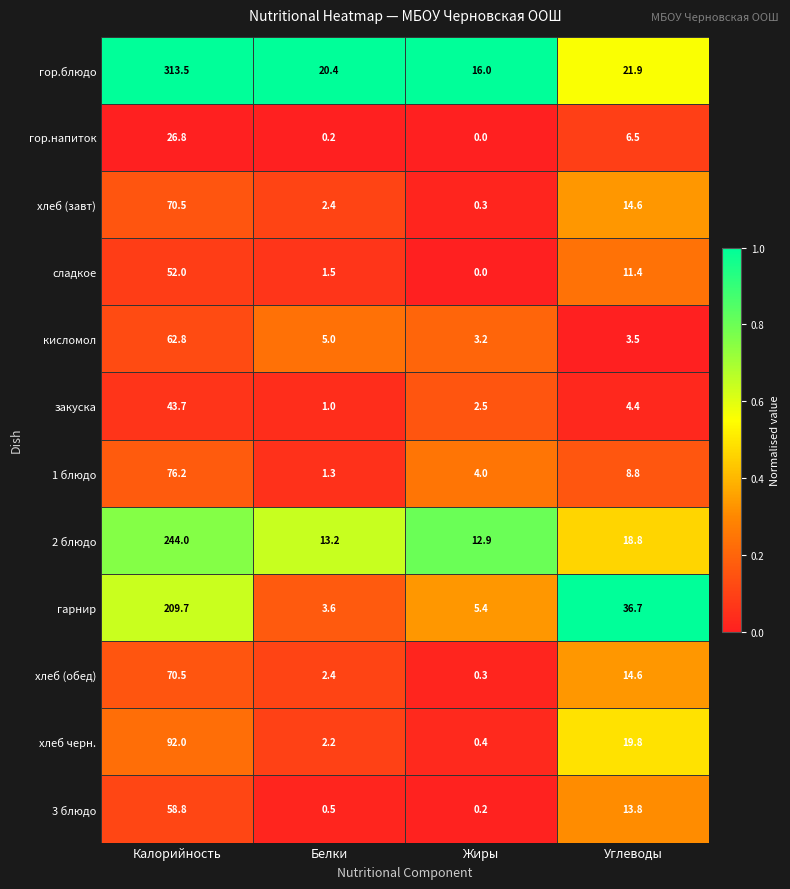

List the labels in order of сладкое value, smallest first.

Жиры, Белки, Углеводы, Калорийность